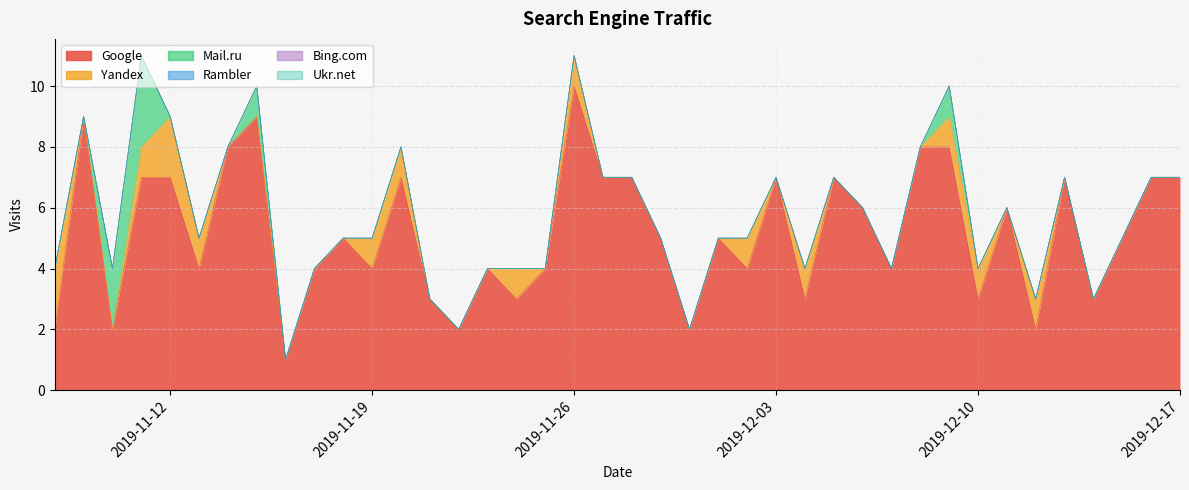

Which category has the lowest value in the Rambler series?

2019-12-17